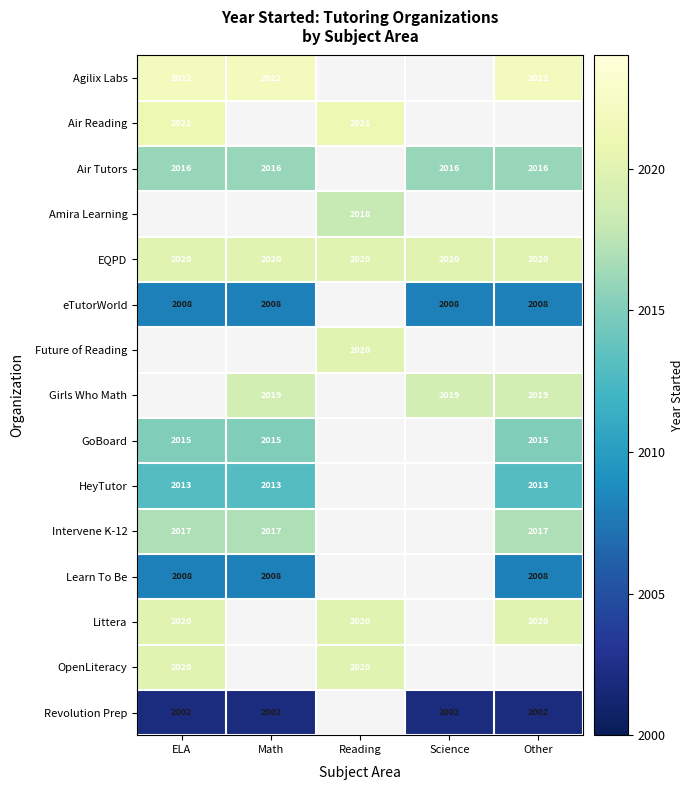

Is it true that HeyTutor equals 2623 at Other?

False